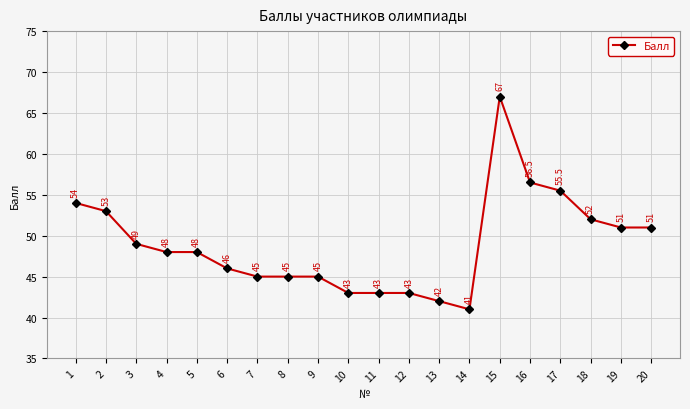

What is the value of the 18th point from the left?

52.0